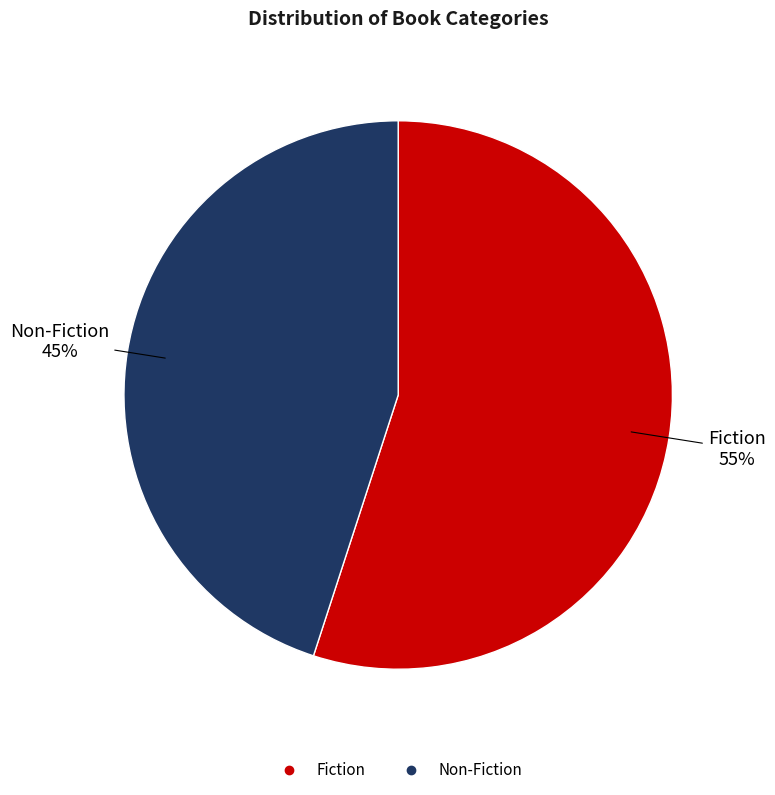

Which slice is the largest?

Fiction